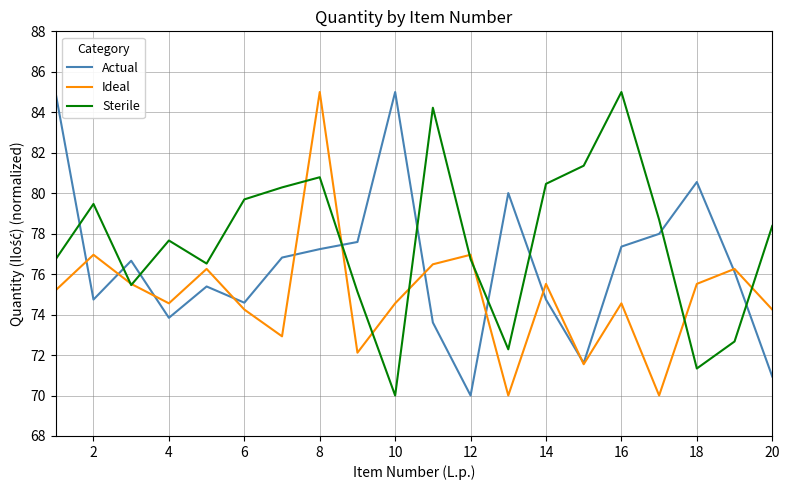

Does the chart have visible grid lines?

Yes